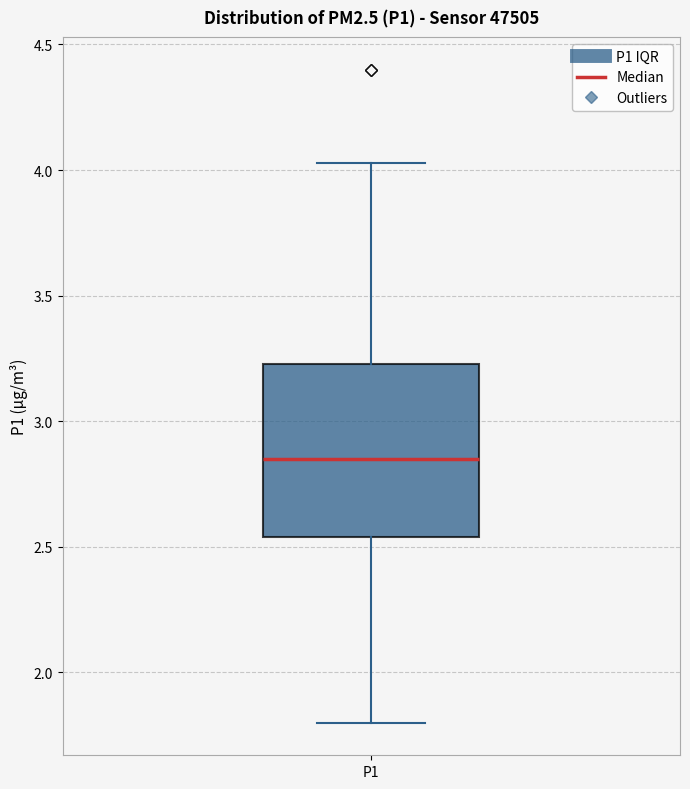

Where is the upper edge of the box for P1 on the y-axis? The values are not printed on the chart, so give them approximately, as read against the axis.

3.25